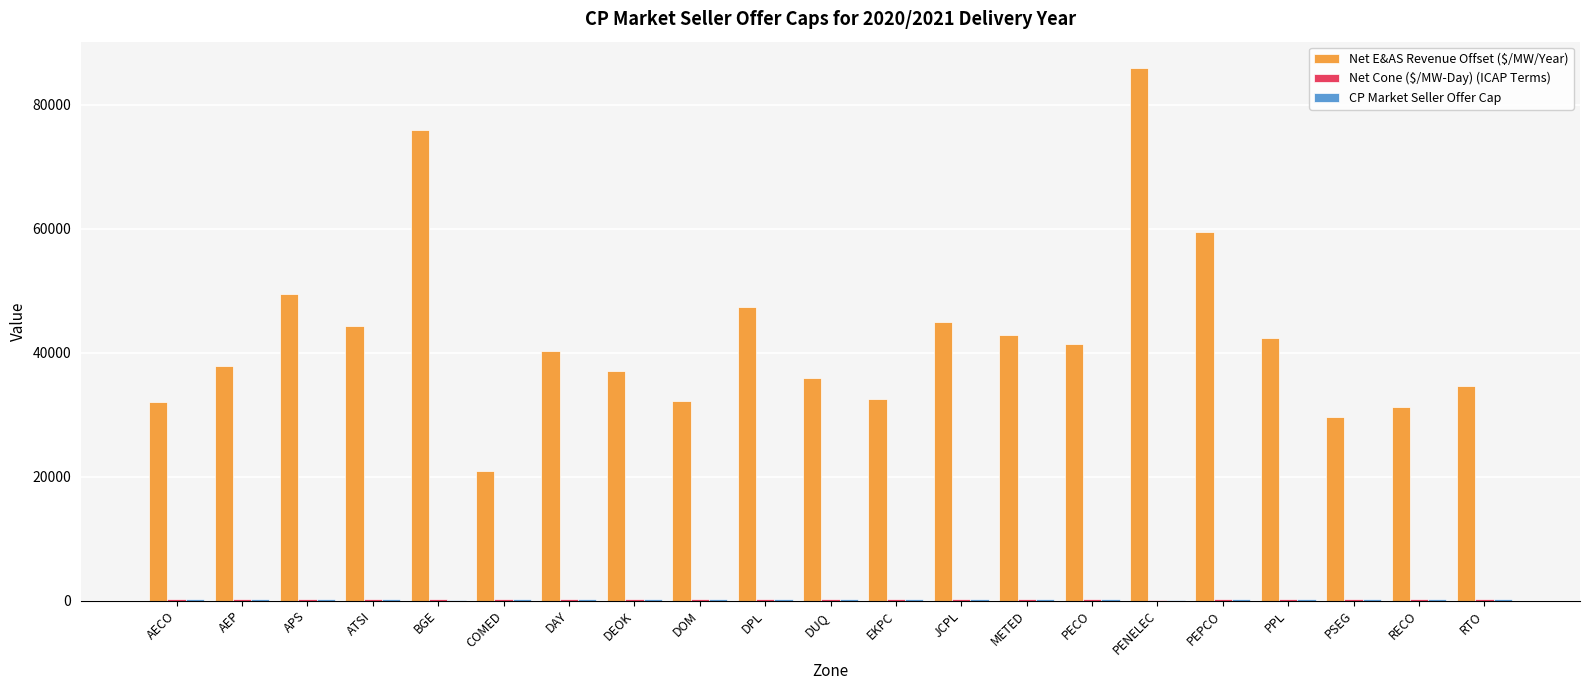

At which category is the sum across all series the highest?

PENELEC